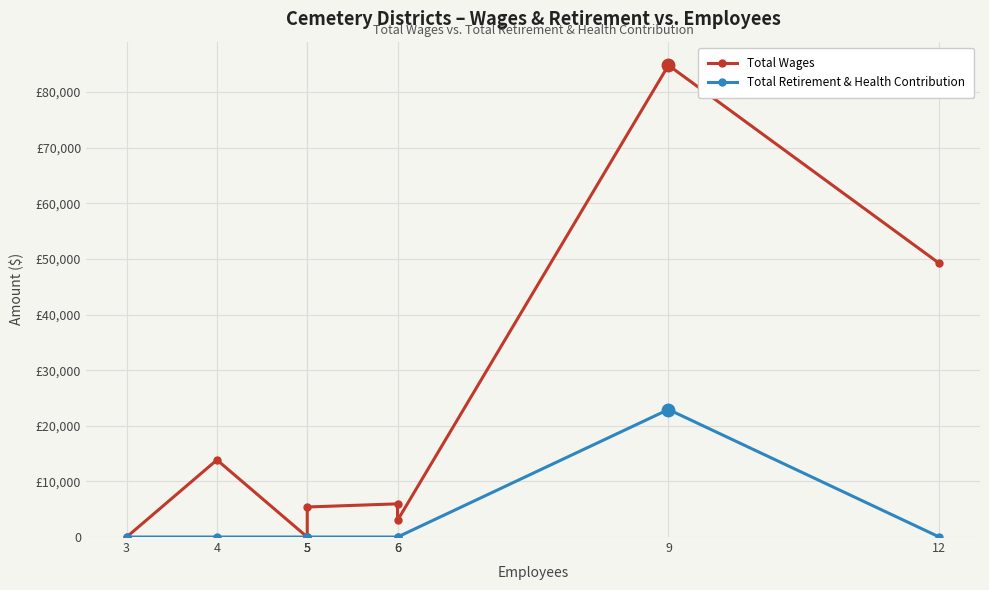

True or false: Total Retirement & Health Contribution and Total Wages cross at least once.

False